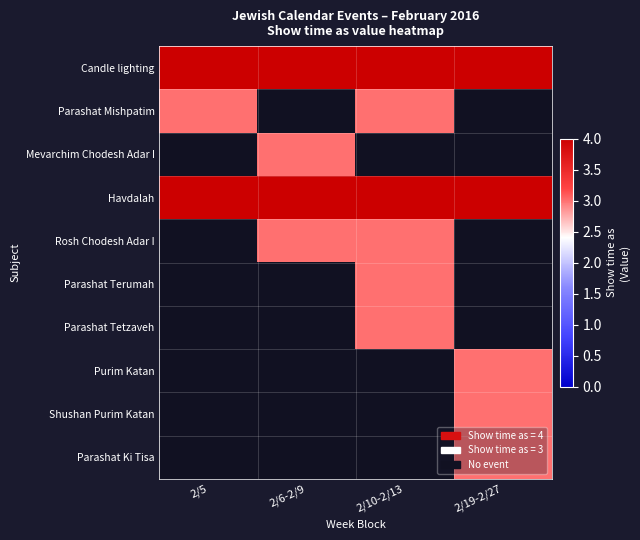

At how many categories does at least one series exceed 3?

4